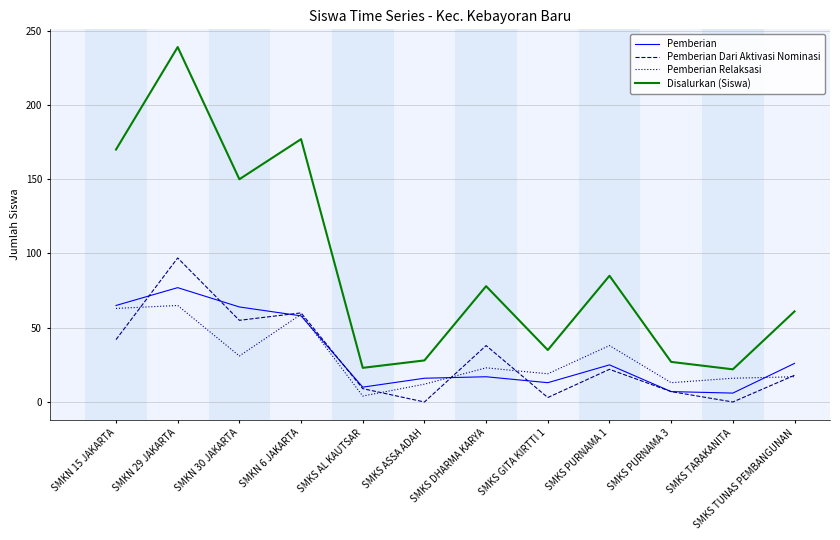

The Pemberian series shows 65 at SMKN 15 JAKARTA. True or false?

True